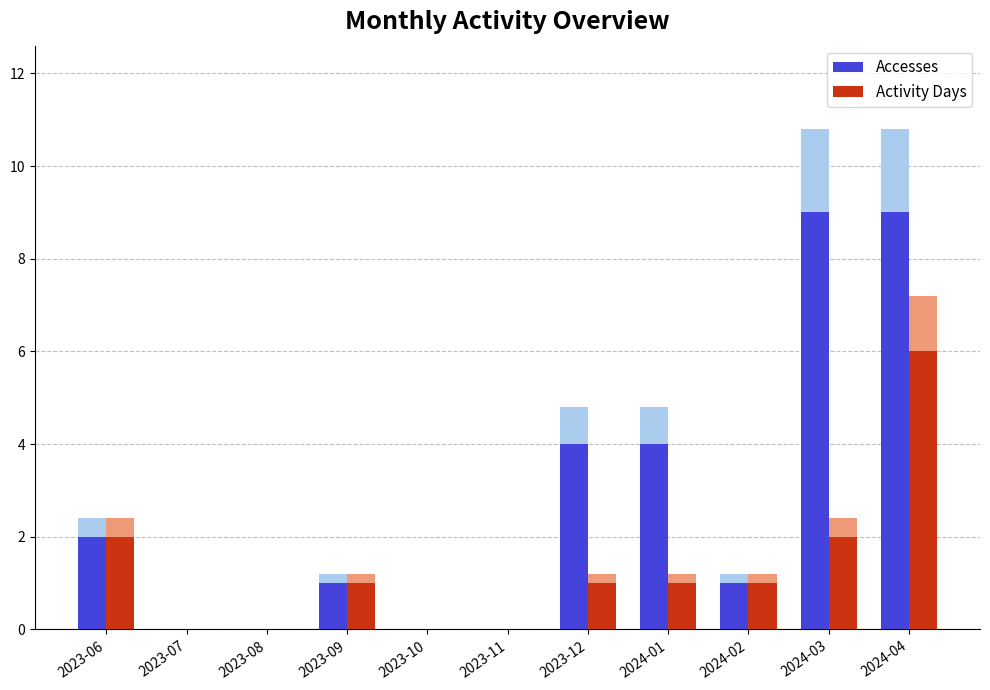

List the series in order of their overall mean, lowest first.

Activity Days, Accesses